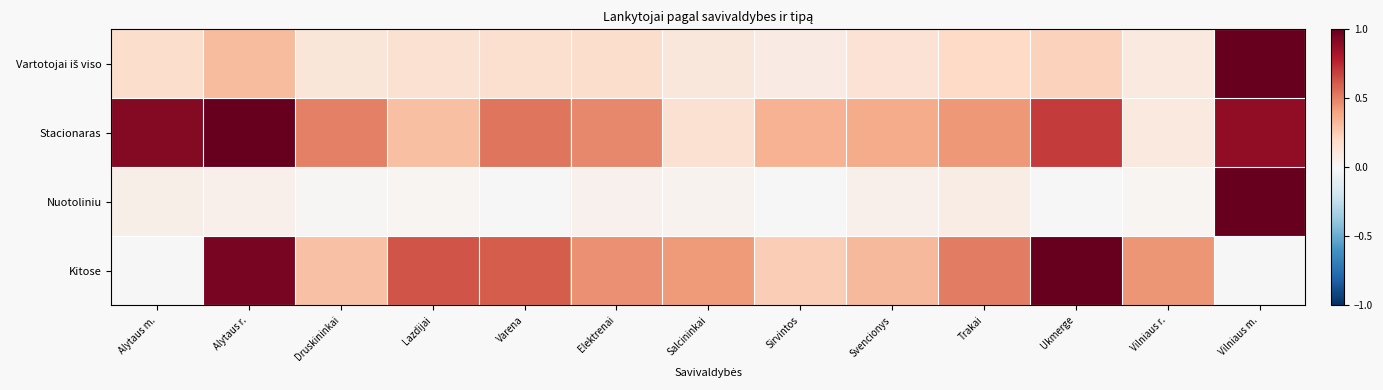

What is the difference between the highest and lowest values at Vilniaus r.?

0.4